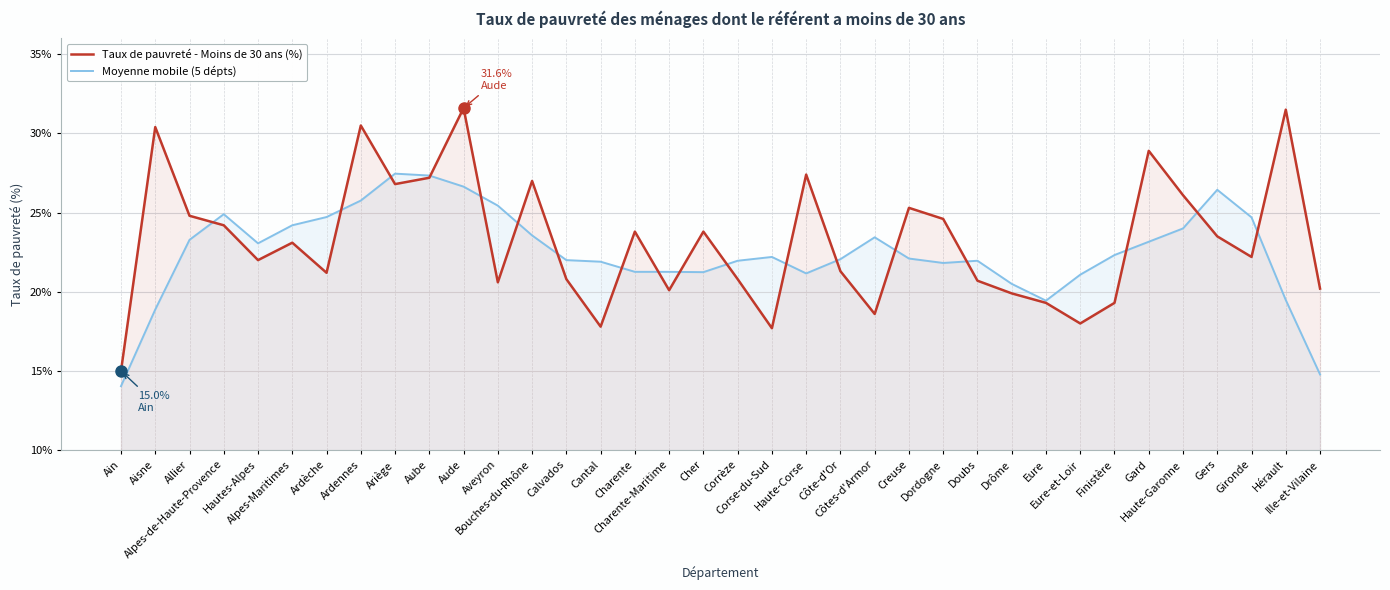

True or false: Taux de pauvreté - Moins de 30 ans (%) has more than 2 points higher than both neighbors.

True